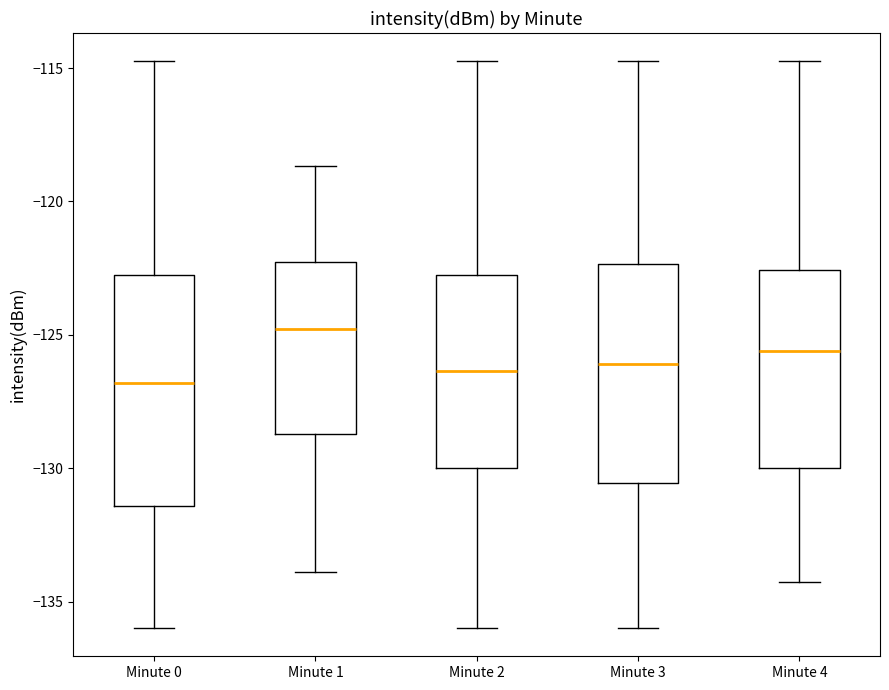

Reading left to right, transcribe this box plot: for each box, give where its median line is, the range the box spans, and where its two whiskers end, as read against the y-axis. The values are not printed on the chart, so give them approximately, as read against the axis.

Minute 0: median -127.0, box -131.5 to -122.5, whiskers -136.0 to -114.5
Minute 1: median -125.0, box -128.5 to -122.5, whiskers -134.0 to -118.5
Minute 2: median -126.5, box -130.0 to -122.5, whiskers -136.0 to -114.5
Minute 3: median -126.0, box -130.5 to -122.5, whiskers -136.0 to -114.5
Minute 4: median -125.5, box -130.0 to -122.5, whiskers -134.5 to -114.5